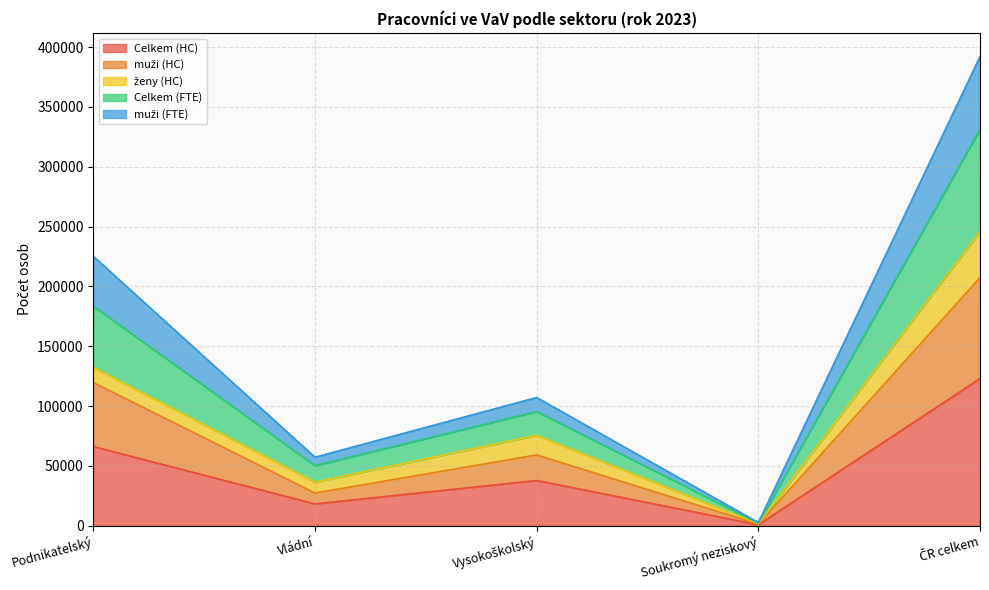

At which label does Celkem (HC) reach its peak?

ČR celkem